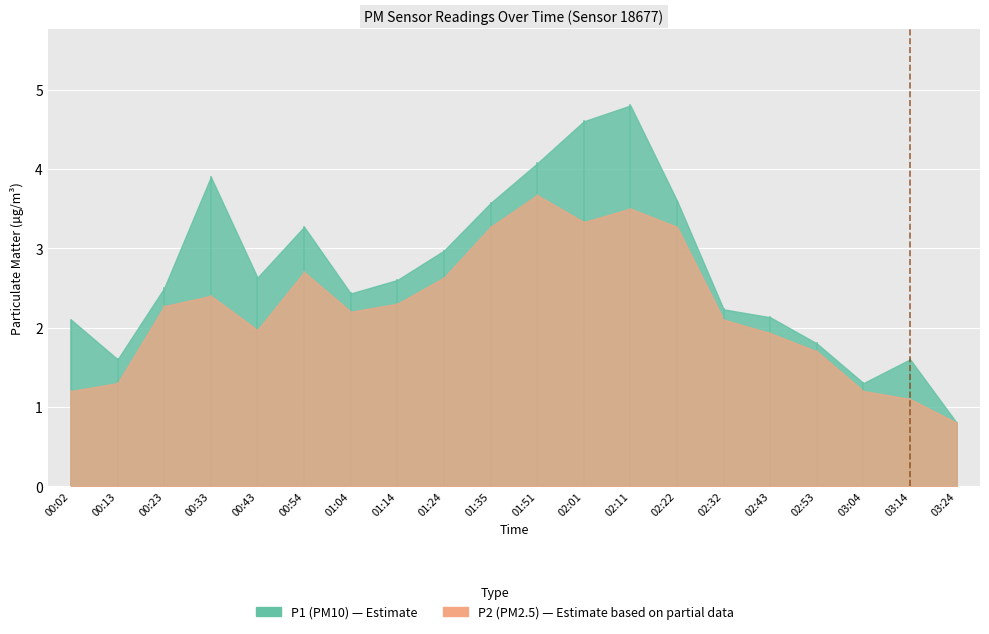

Reading left to right, list all the values displayed in this chart.

P1: 2.1	1.6	2.5	3.9	2.6	3.3	2.4	2.6	3.0	3.6	4.1	4.6	4.8	3.6	2.2	2.1	1.8	1.3	1.6	0.8
P2: 1.2	1.3	2.3	2.4	2.0	2.7	2.2	2.3	2.6	3.3	3.7	3.3	3.5	3.3	2.1	1.9	1.7	1.2	1.1	0.8